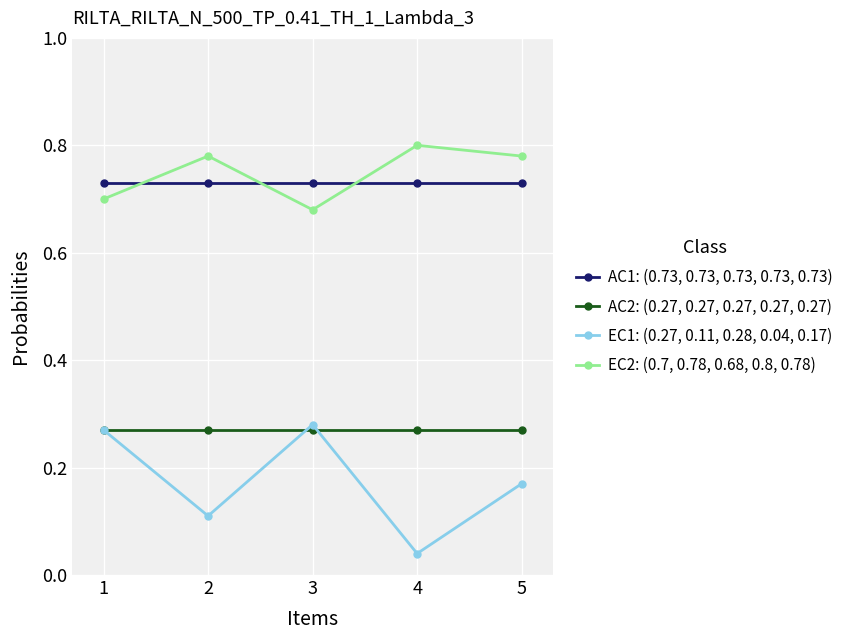

How many series are shown in this chart?

4